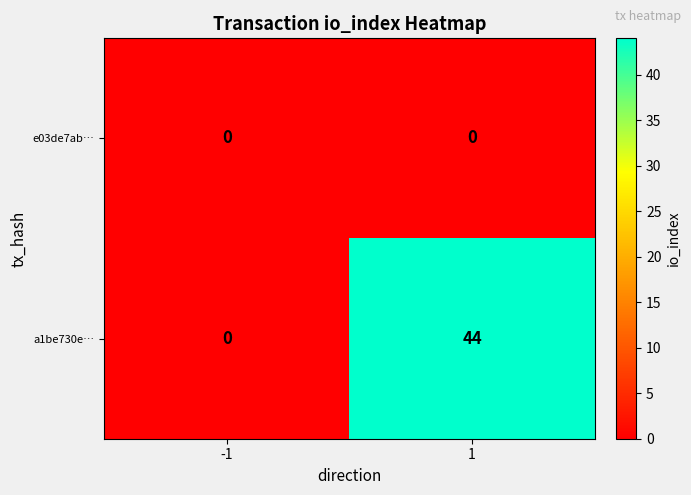

At which category is the sum across all series the highest?

1